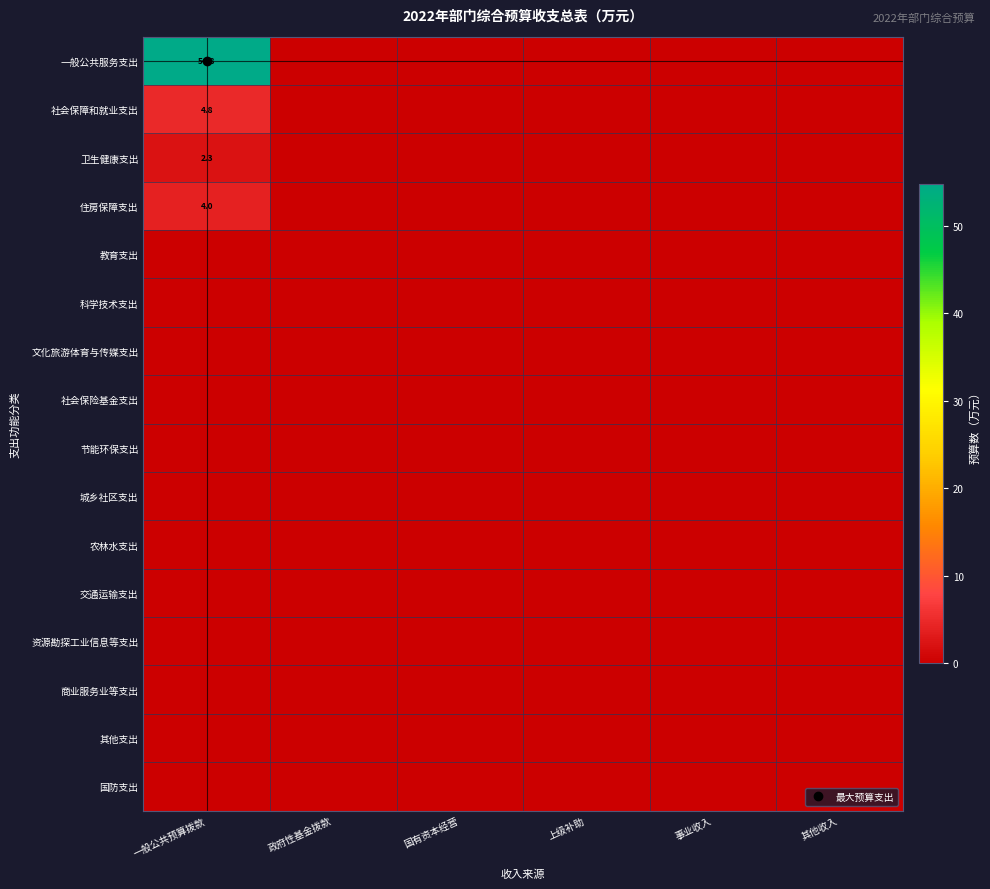

The value of 交通运输支出 at 其他收入 is 0.0. True or false?

True